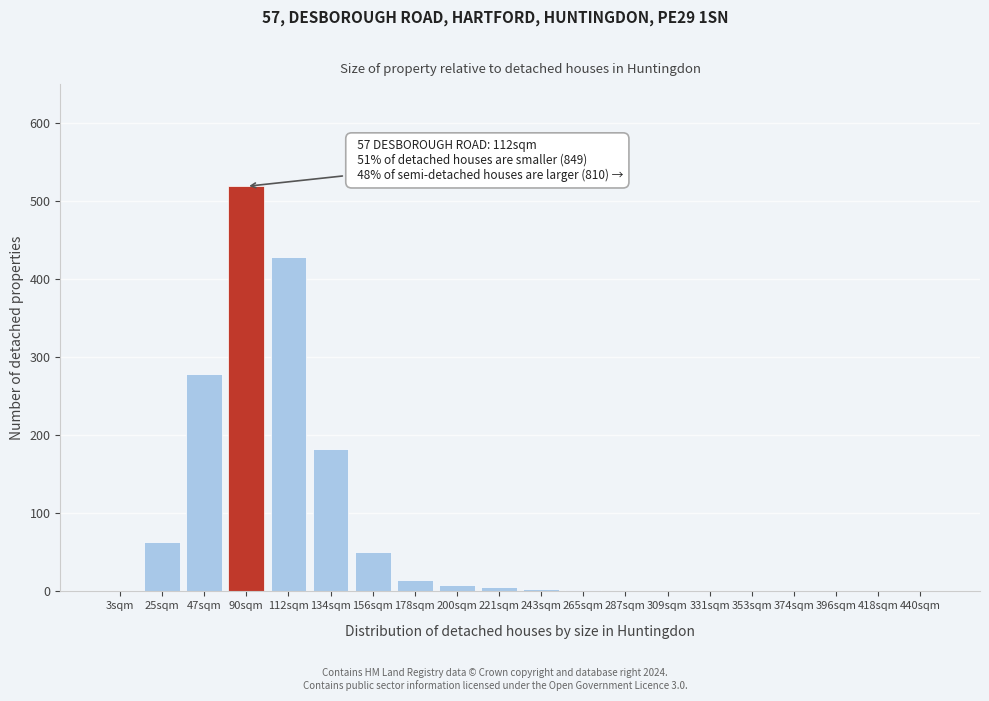

What is the sum of the values at 25sqm and 374sqm?

63